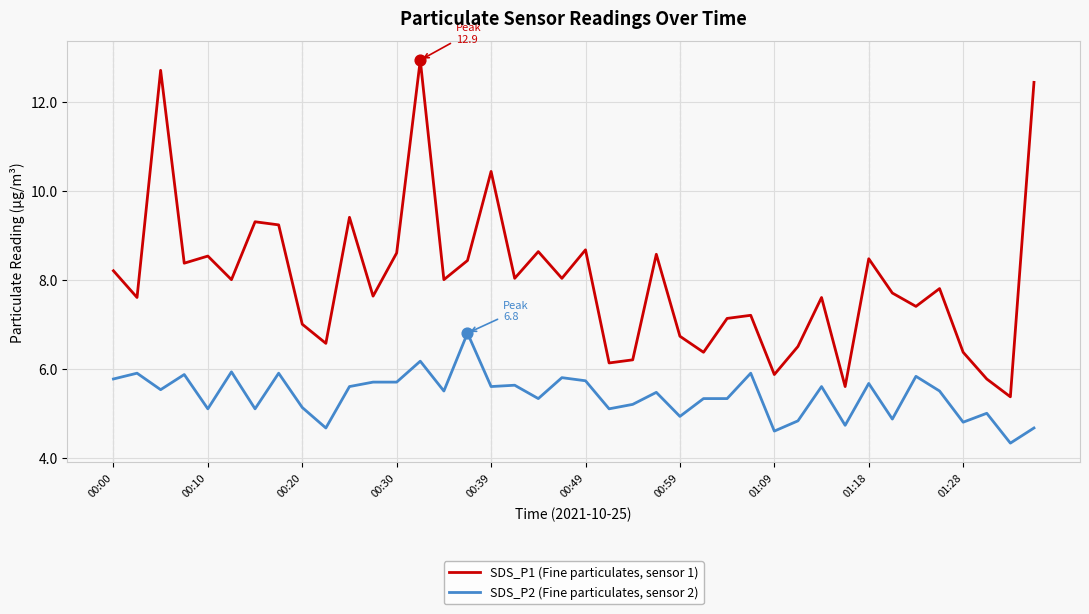

Which series has the widest spread of values?

SDS_P1 (Fine particulates, sensor 1)